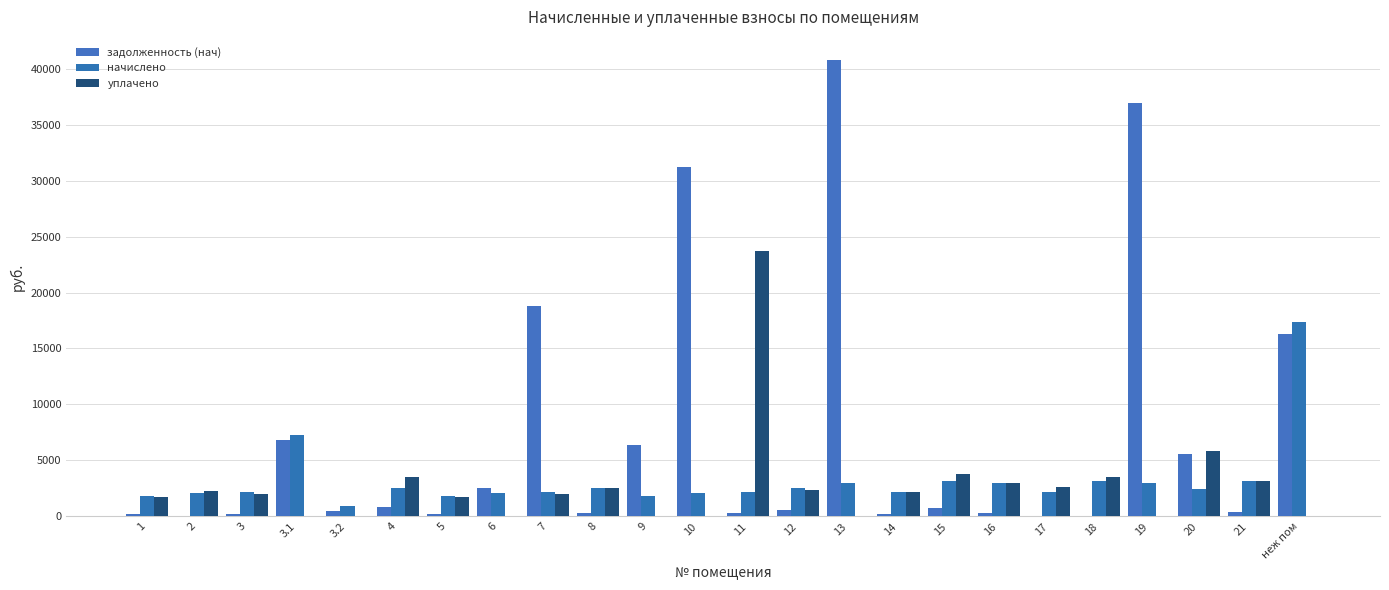

Count the number of categories in the chart.

24